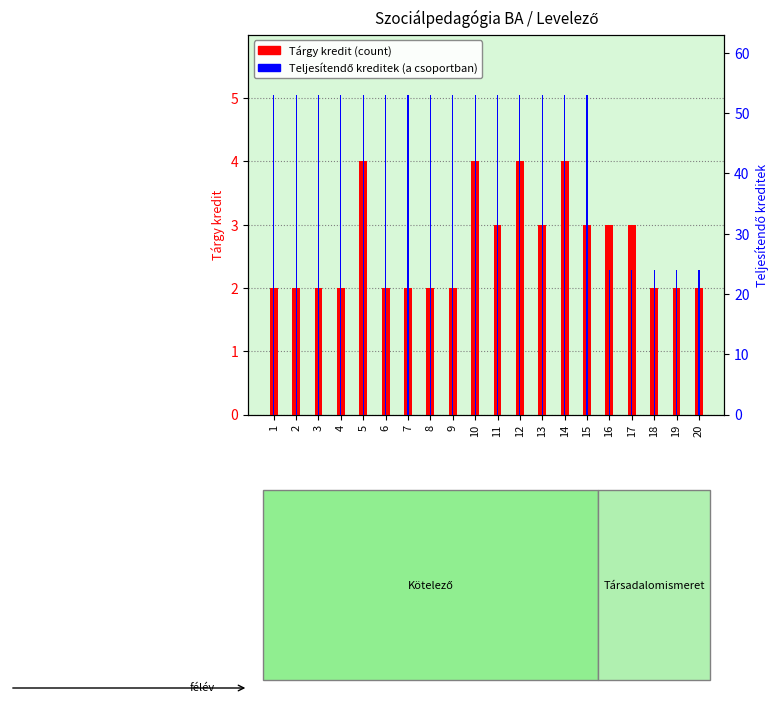

What is the difference between the highest and lowest values at 3?

51